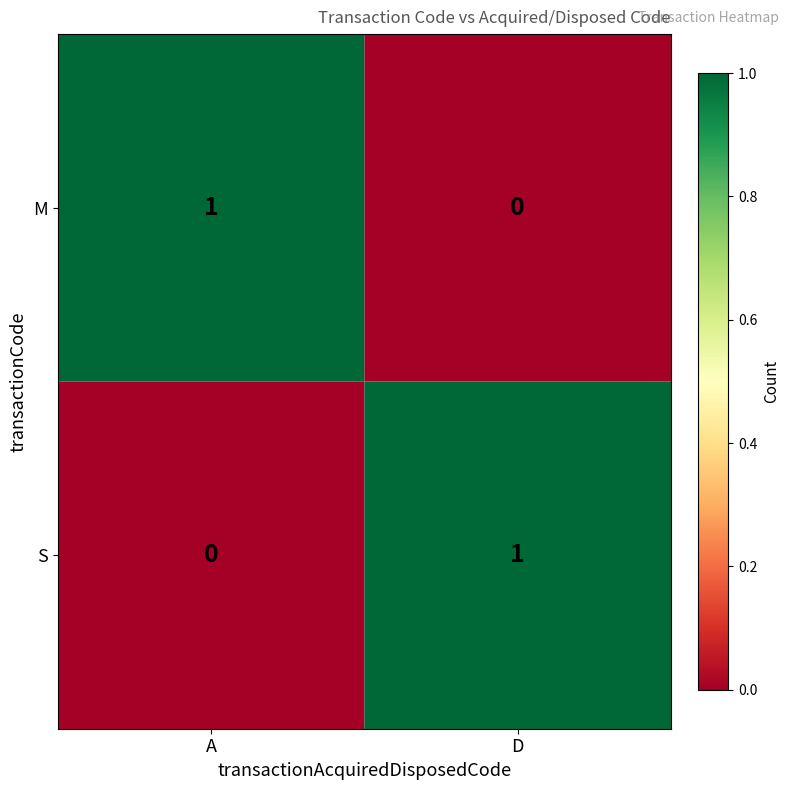

At which label does M reach its peak?

A